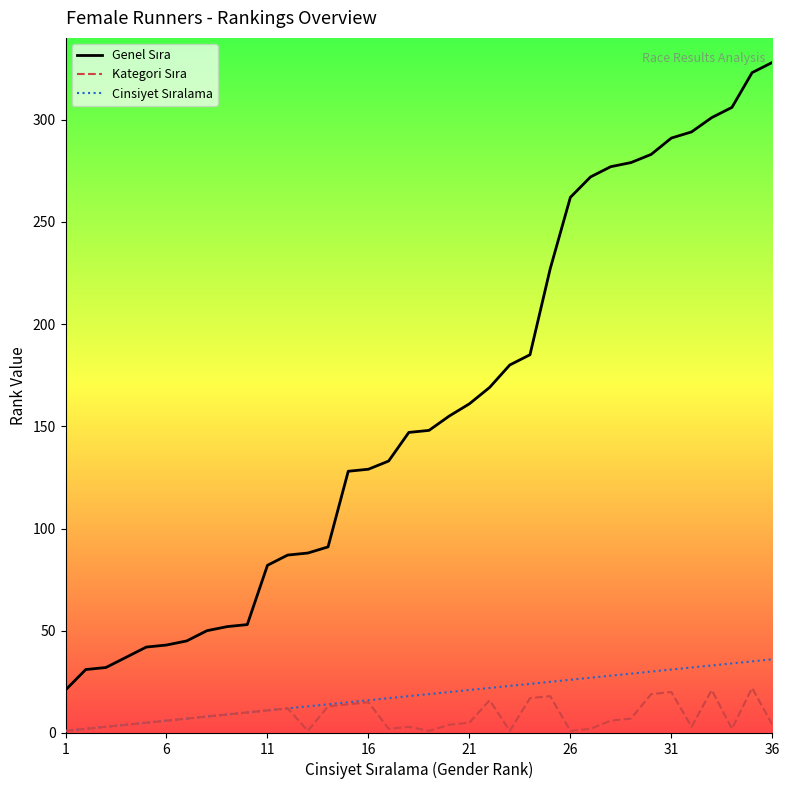

Count the number of categories in the chart.

36